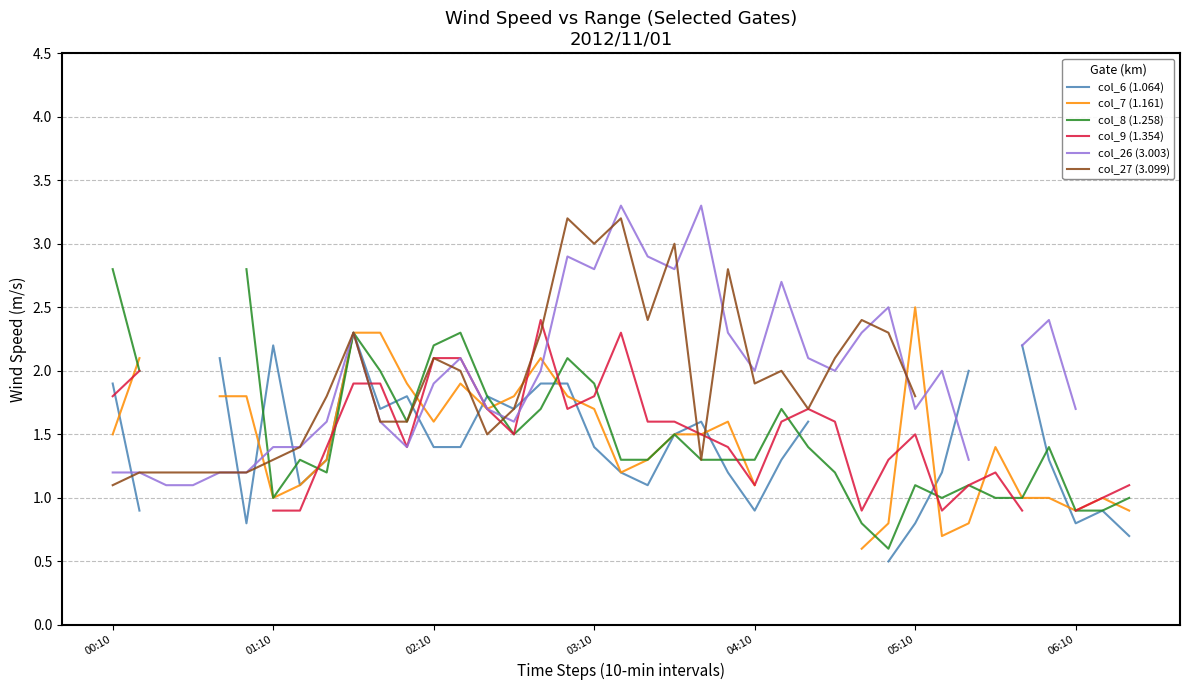

What value does the col_8 (1.258) series have at 15?

1.5